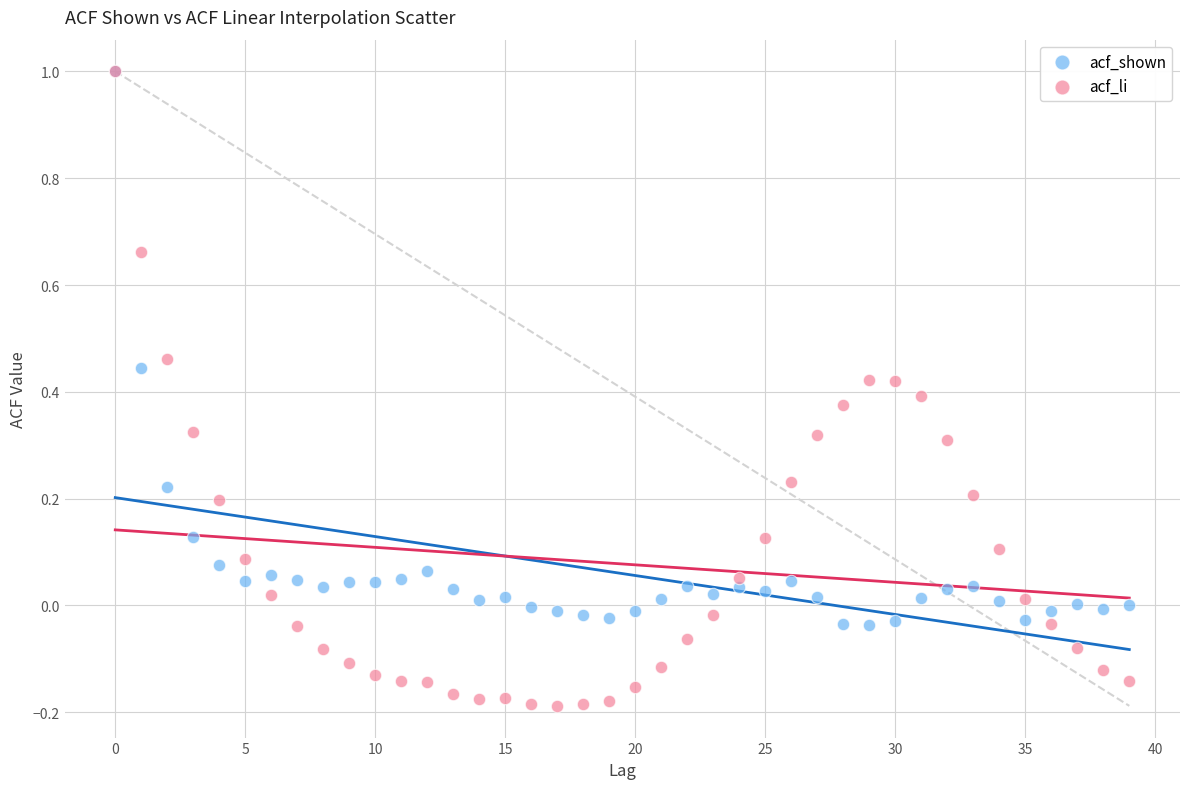

Which series has the largest Y range (max minus min)?

acf_li